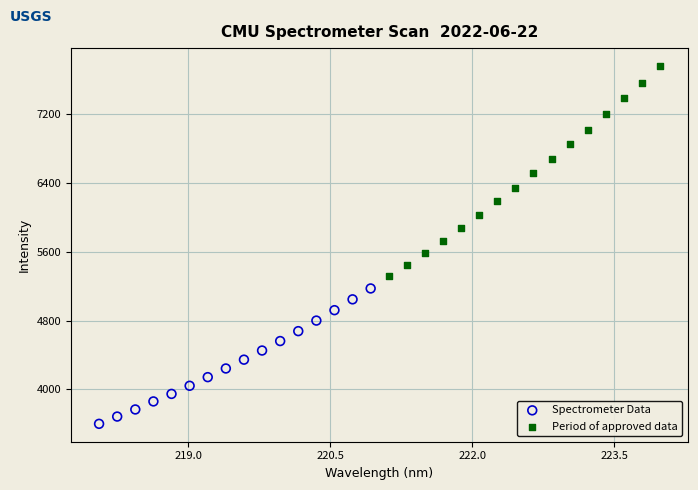

What are all the series names shown in the legend?

Spectrometer Data, Period of approved data